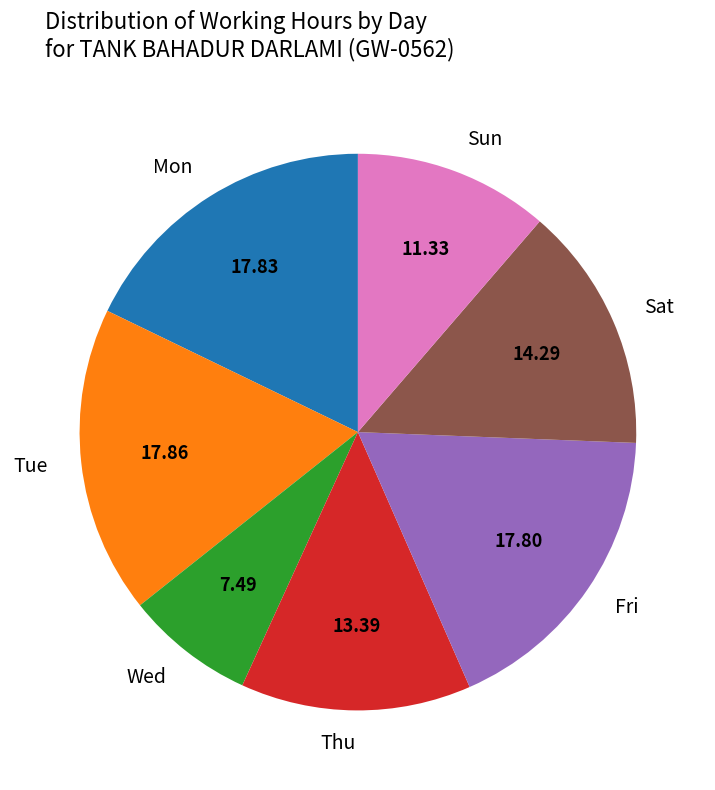

Is the sum of Wed and Sun greater than half?

No